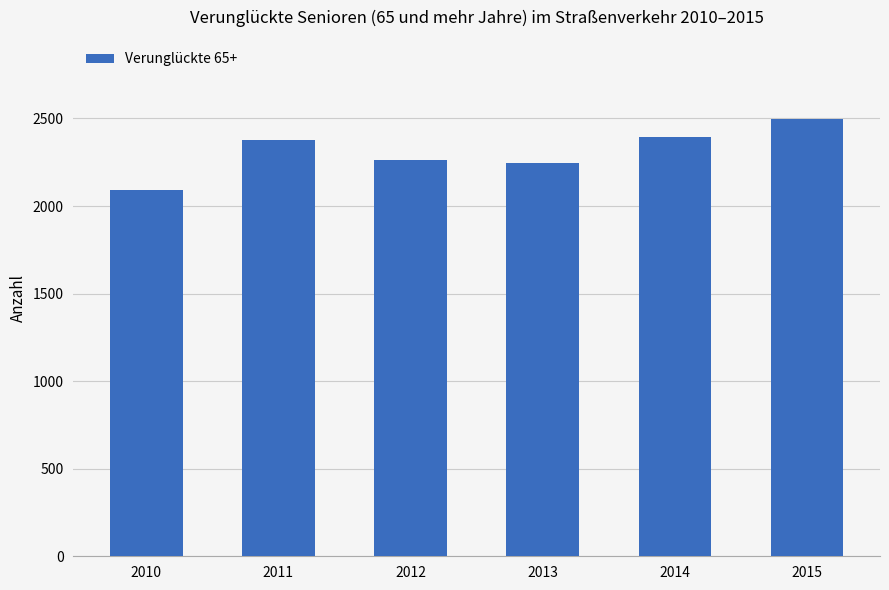

At which category does the chart reach its minimum across all series?

2010